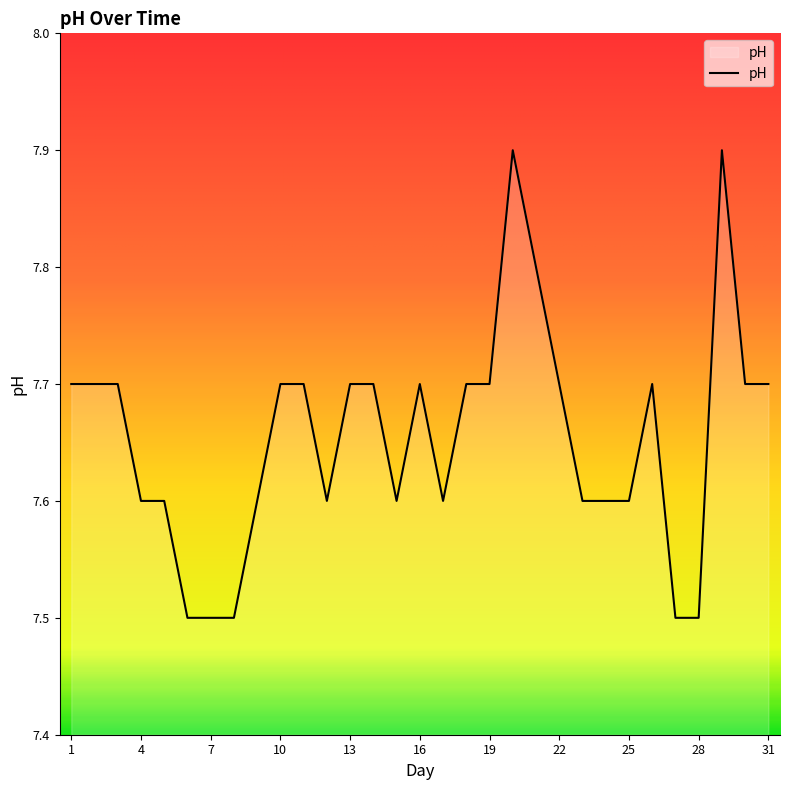

What is the smallest value displayed?

7.5